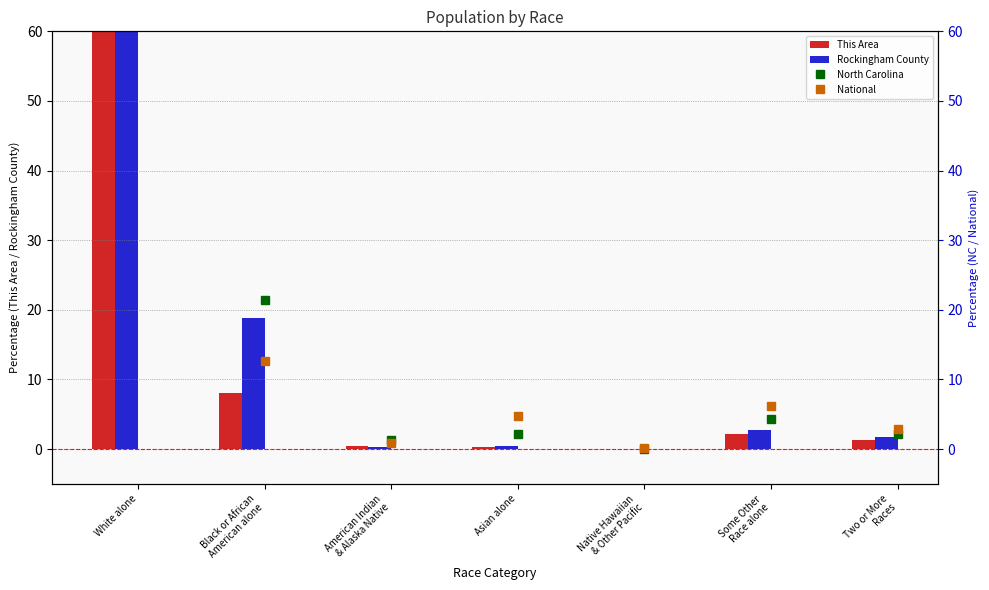

At which label is Rockingham County closest to 37?

Black or African
American alone